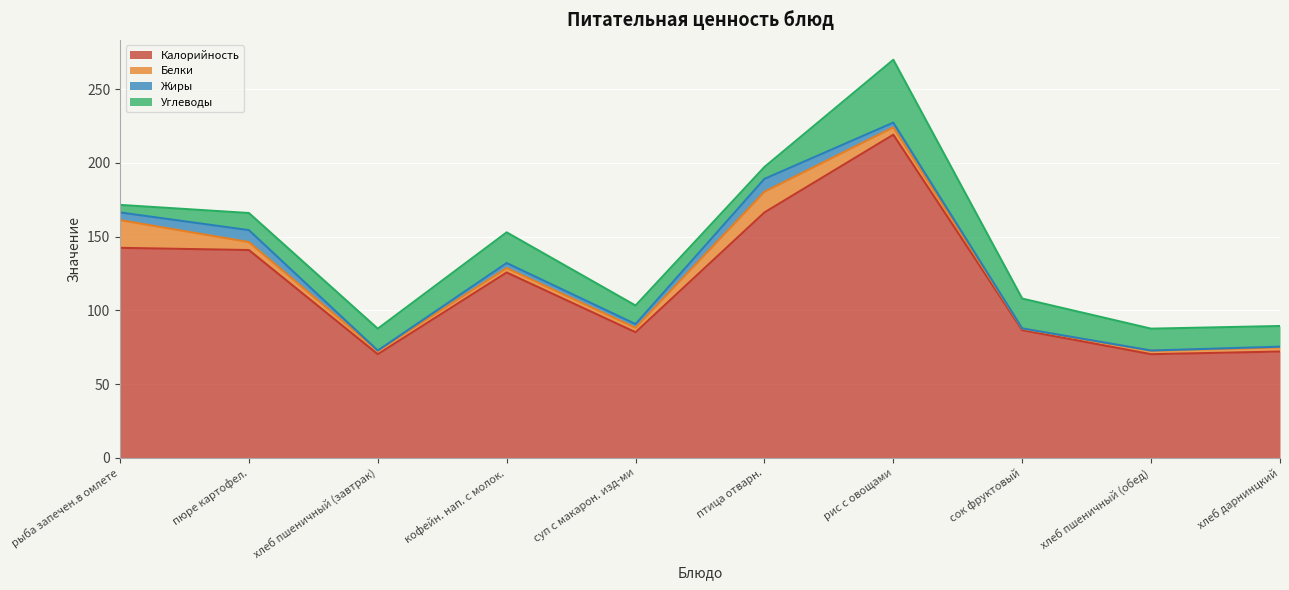

What is the label of the 5th point from the left?

суп с макарон. изд-ми